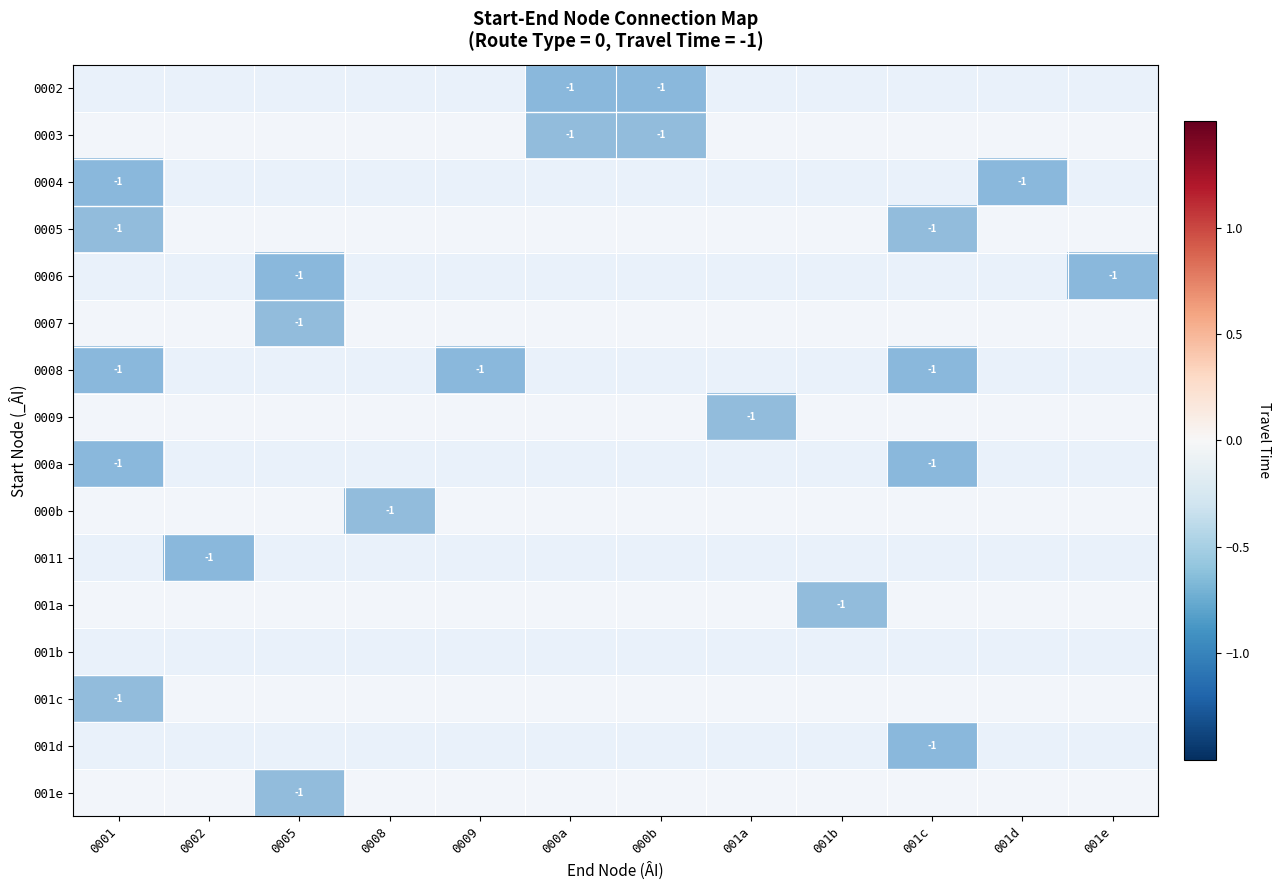

At which category is the sum across all series the highest?

0002